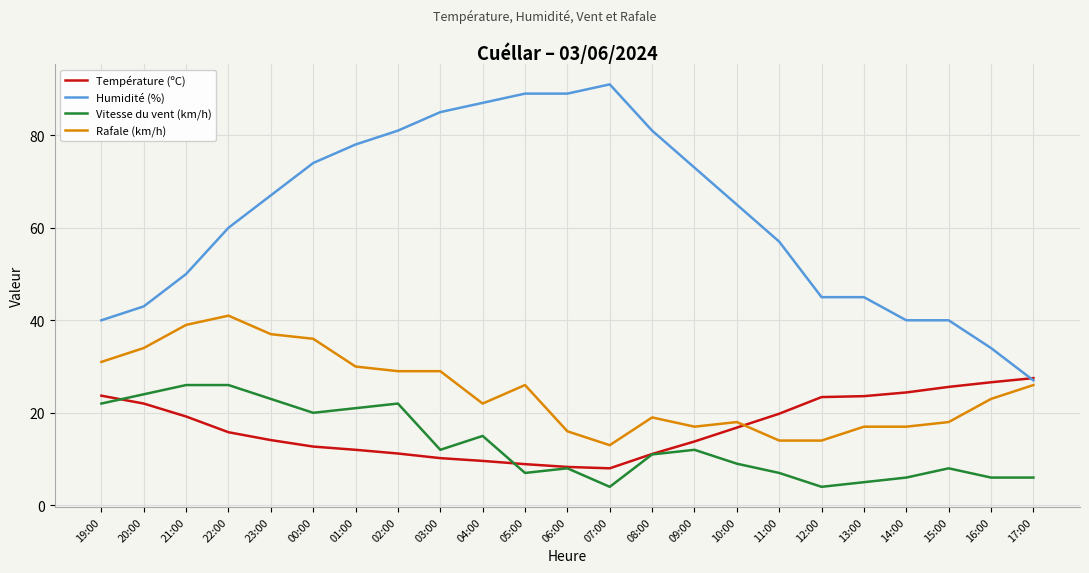

The Température (ºC) series shows 8.9 at 05:00. True or false?

True